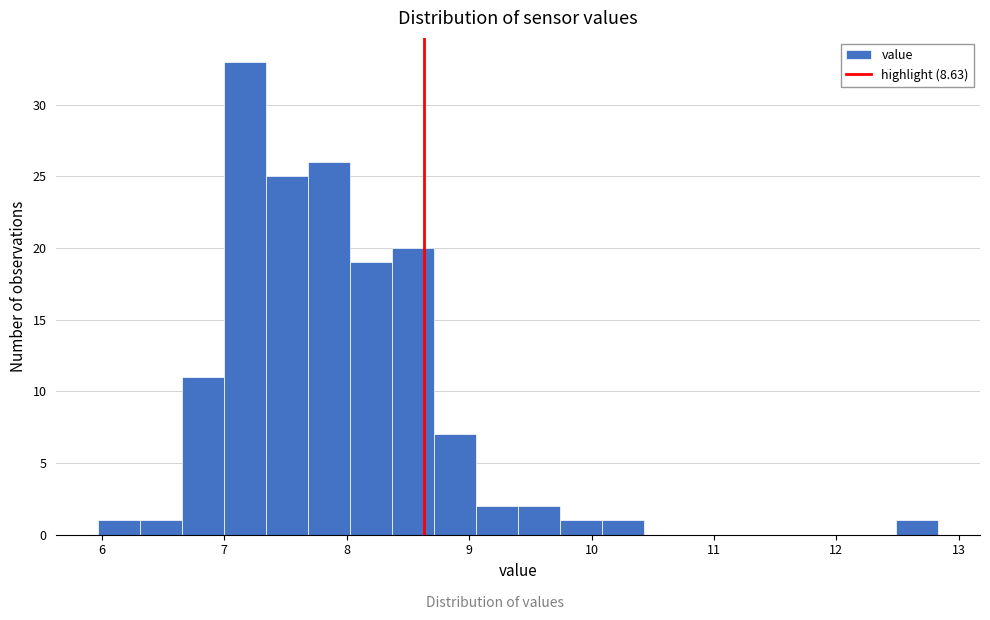

Around what value on the x-axis is the tallest bar? Give the approximate position of its centre, as read against the axis.

7.2